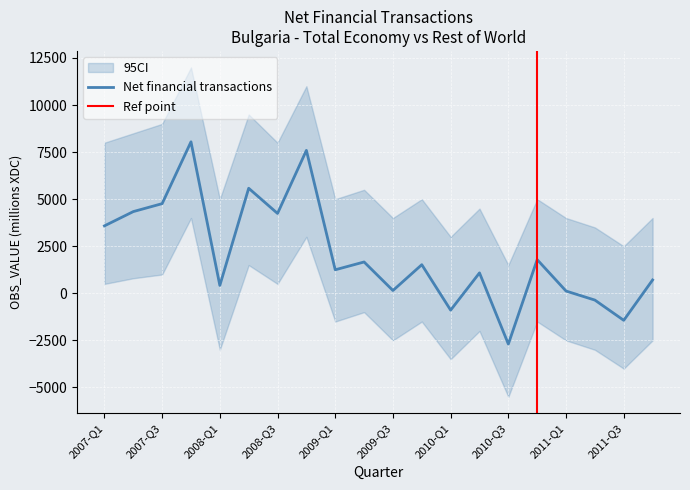

At which label does Net financial transactions reach its minimum?

2010-Q3